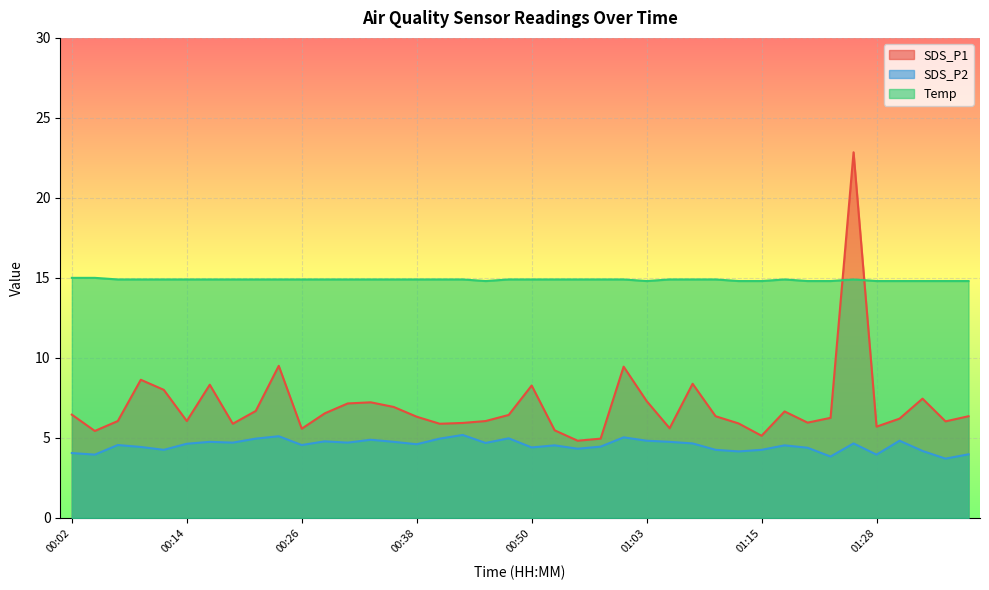

True or false: SDS_P1 and Temp cross at least once.

True